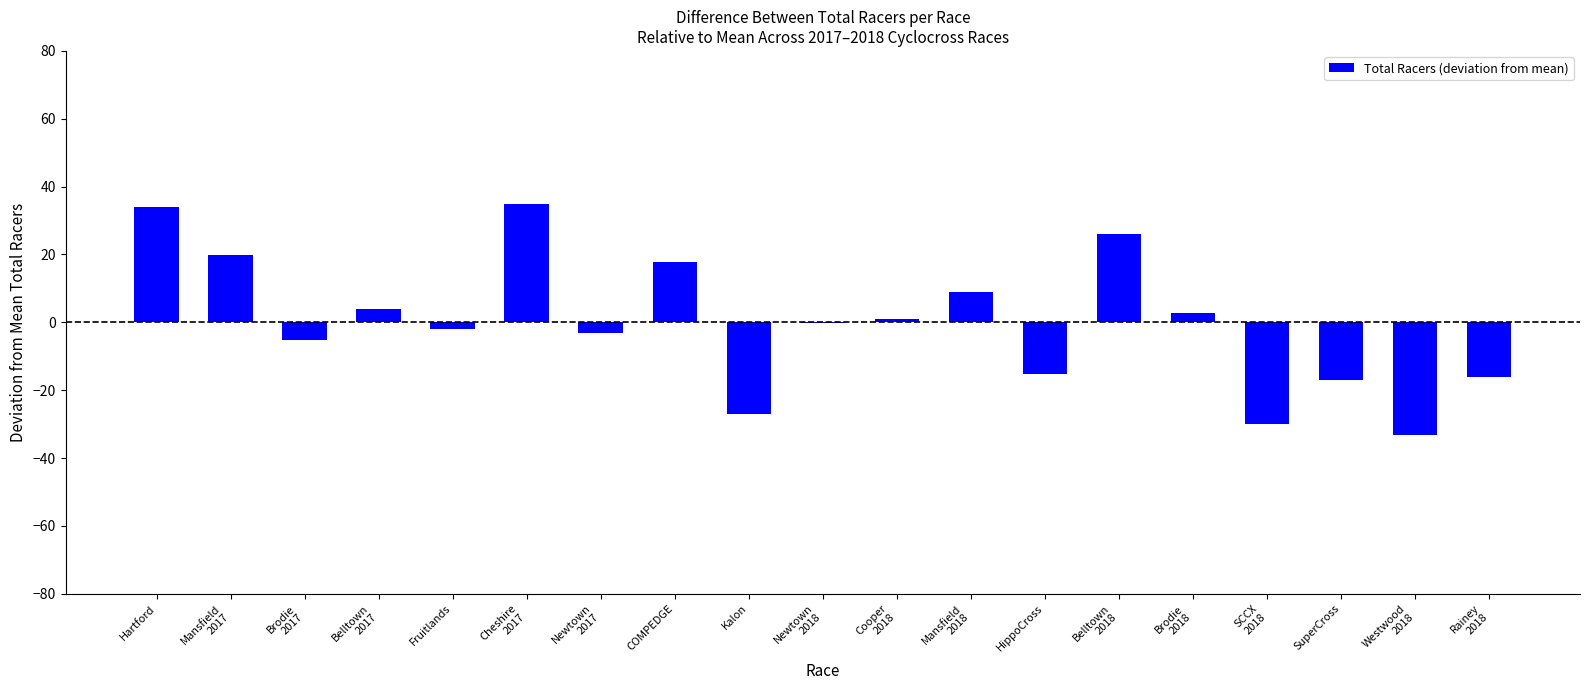

What is the change in value from Hartford to SuperCross?

-51.0